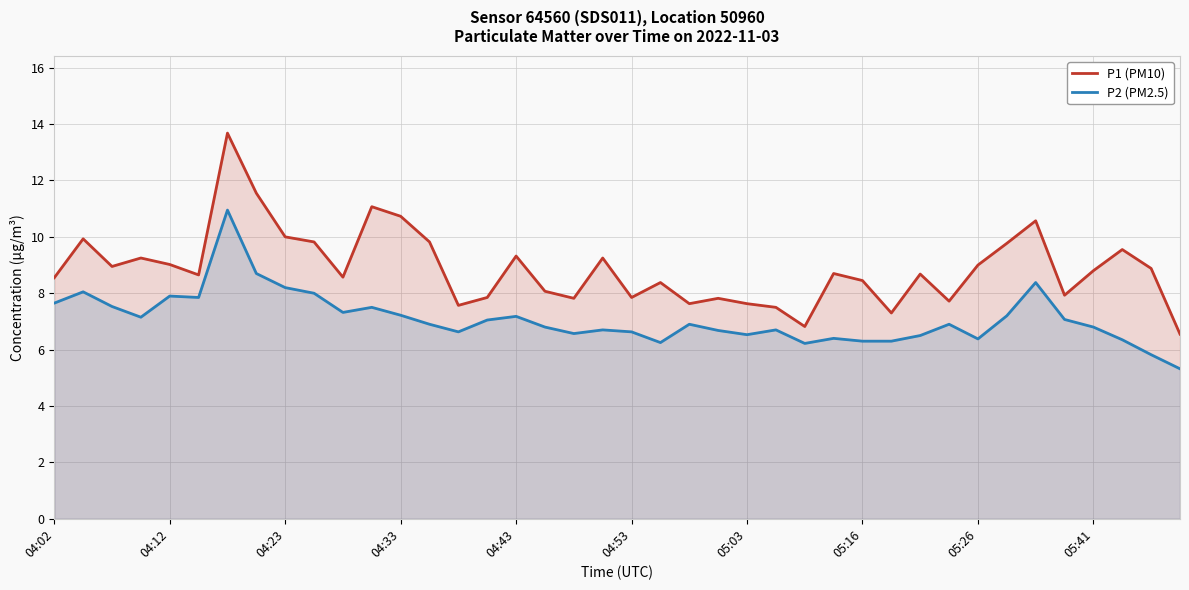

What is the difference between the P2 (PM2.5) values at 34 and 11?

0.9